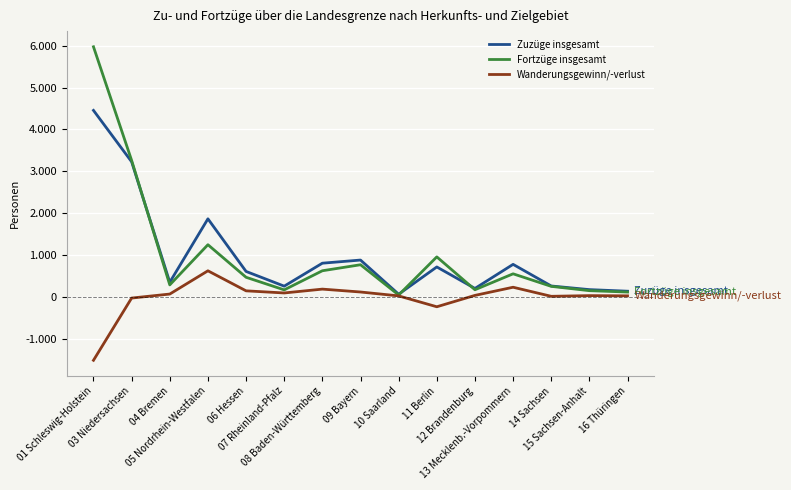

What value does the Fortzüge insgesamt series have at 06 Hessen, to the nearest 50?

450